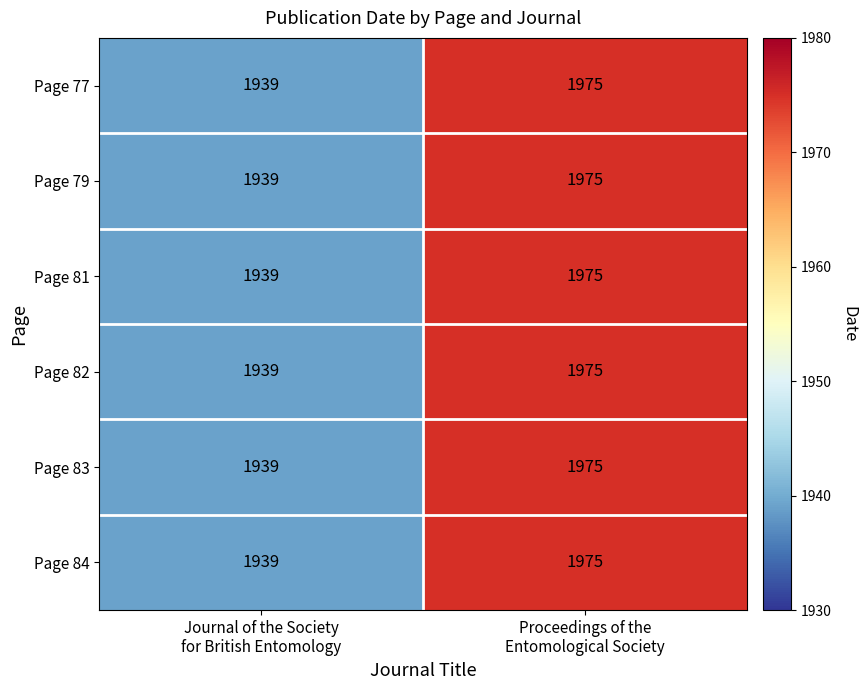

Which category has the lowest value across all series?

Journal of the Society
for British Entomology